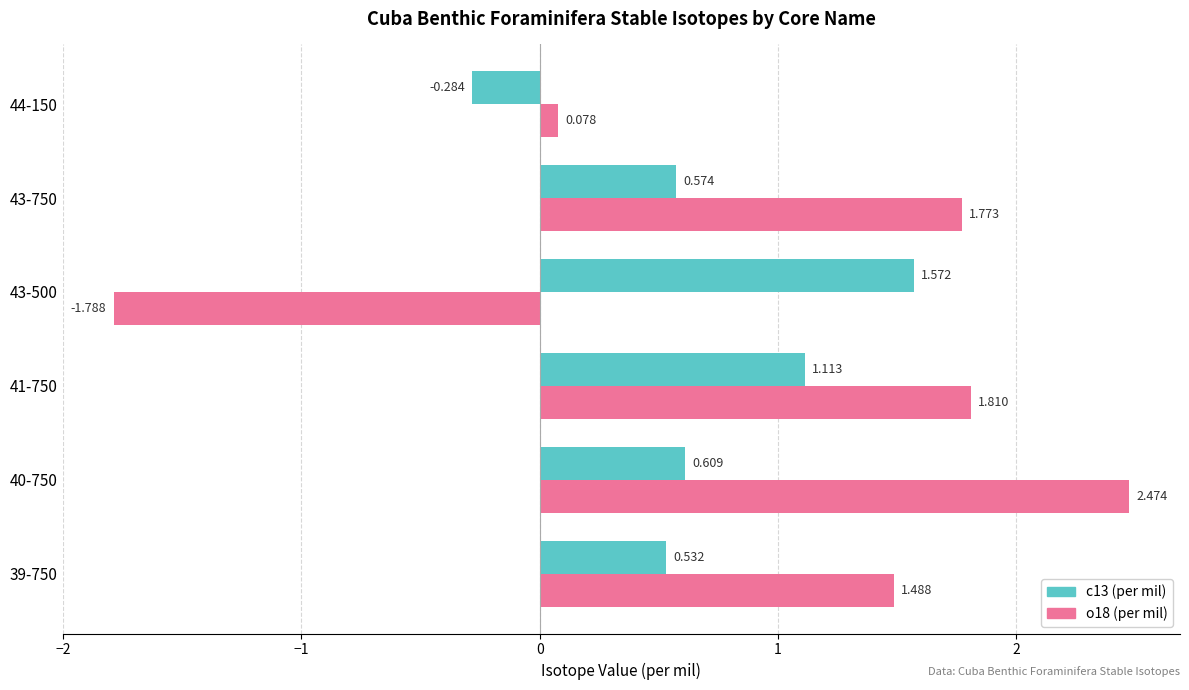

Is the value of o18 (per mil) at 43-750 greater than the value of c13 (per mil) at 44-150?

Yes